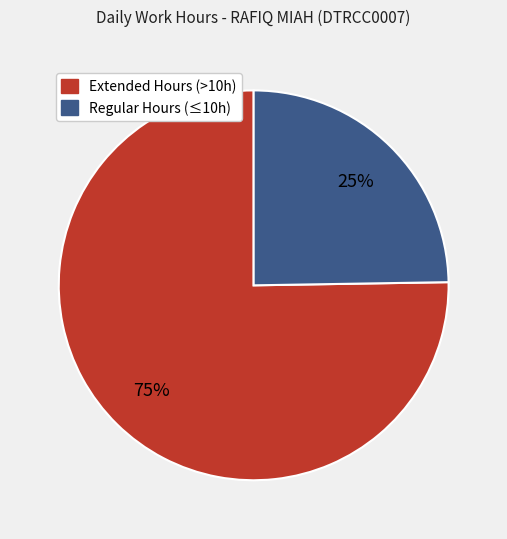

How many segments does this pie chart have?

2